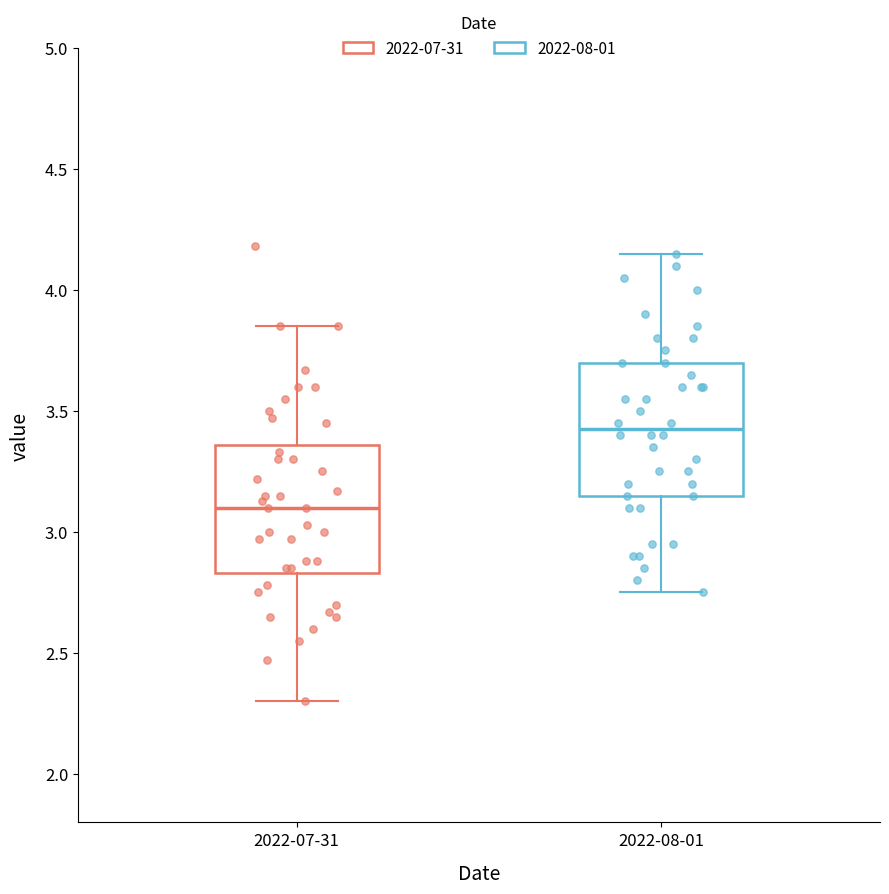

Where is the lower edge of the box for 2022-07-31 on the y-axis? The values are not printed on the chart, so give them approximately, as read against the axis.

2.85